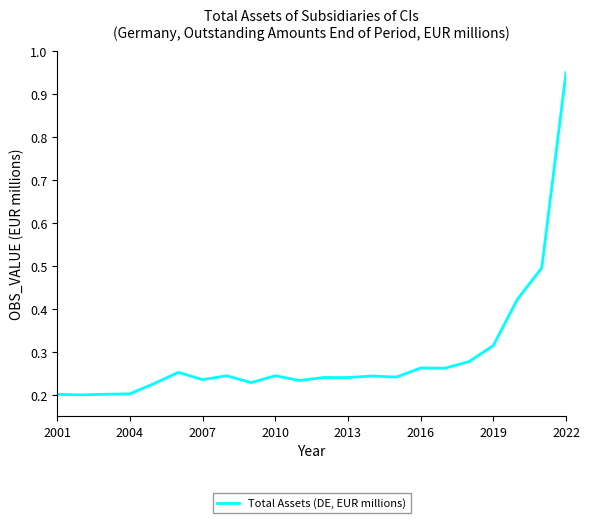

Reading right to left, what are all the values shown in this chart?

0.9	0.5	0.4	0.3	0.3	0.3	0.3	0.2	0.2	0.2	0.2	0.2	0.2	0.2	0.2	0.2	0.3	0.2	0.2	0.2	0.2	0.2